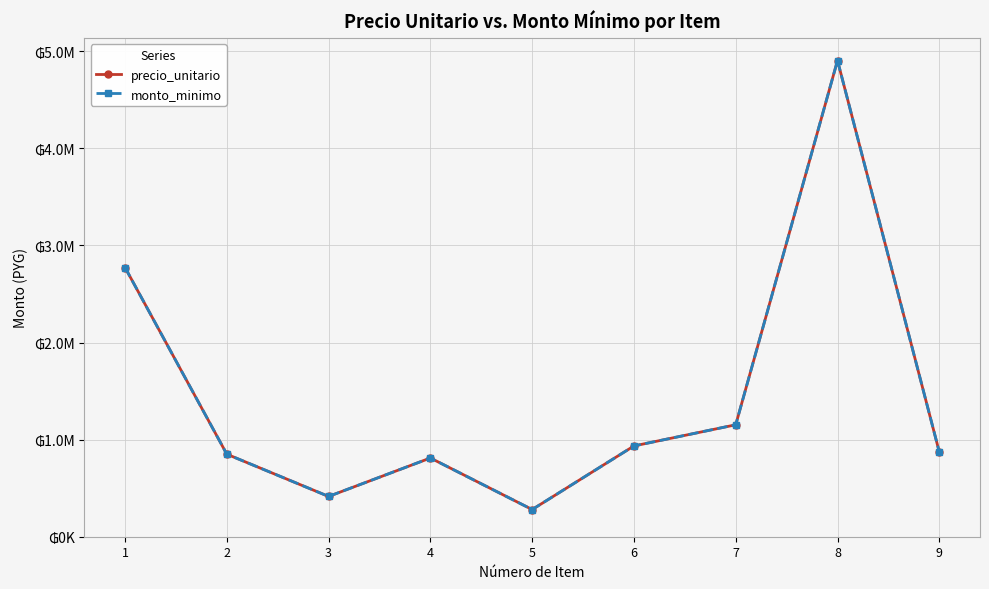

What is the lowest value of the monto_minimo series?

280000